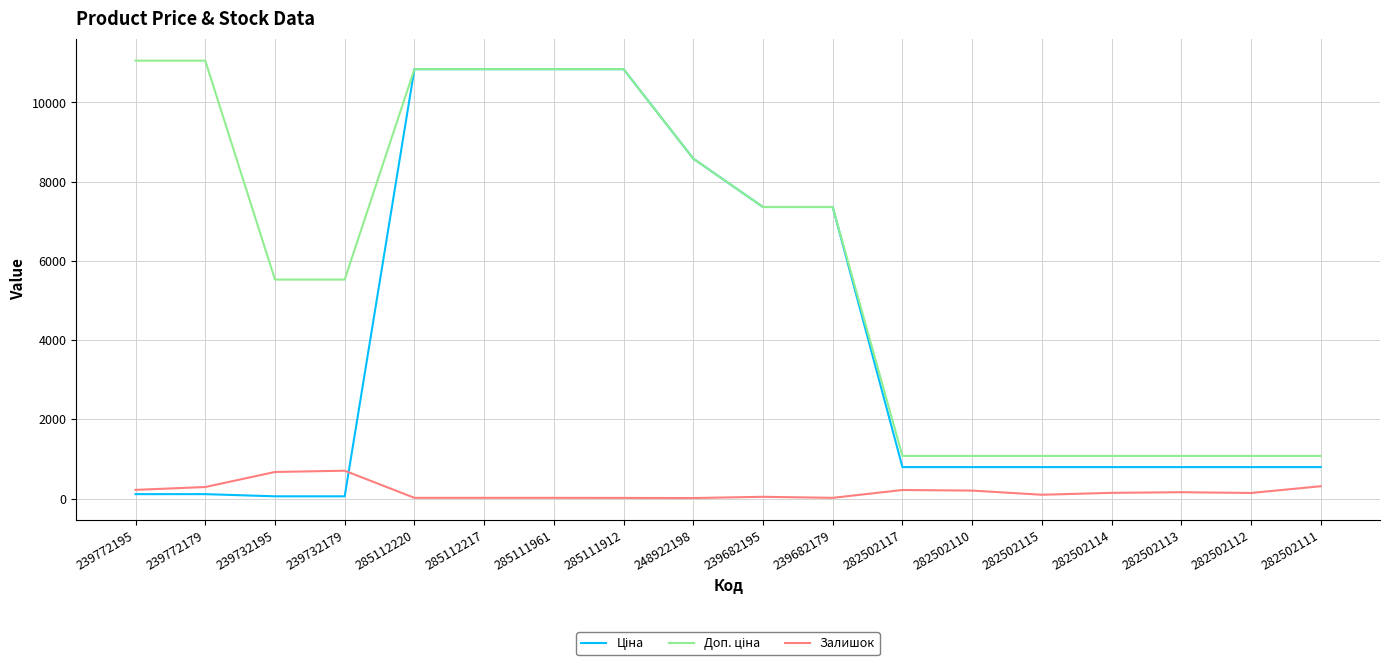

What is the difference between the second highest and minimum values in the Ціна series?

10784.8